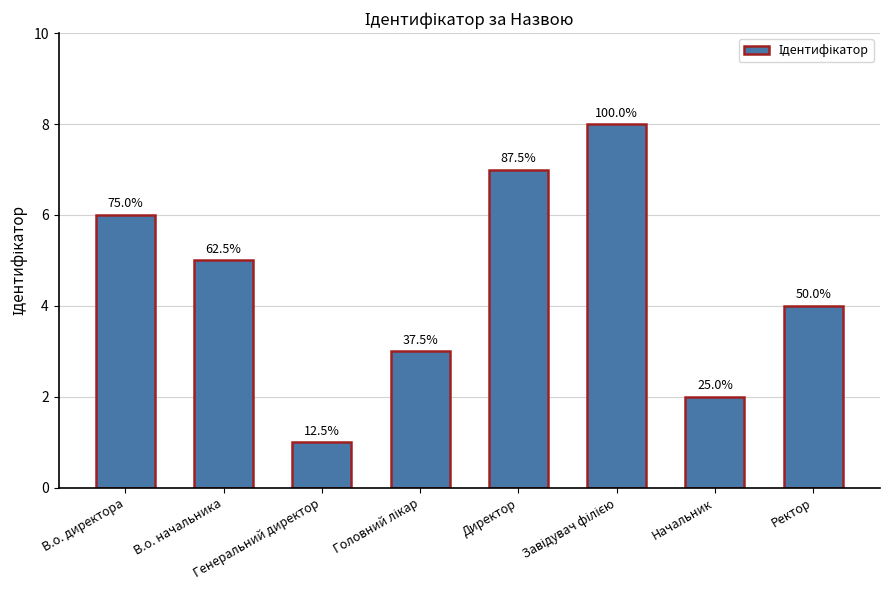

How many bars are there in total?

8